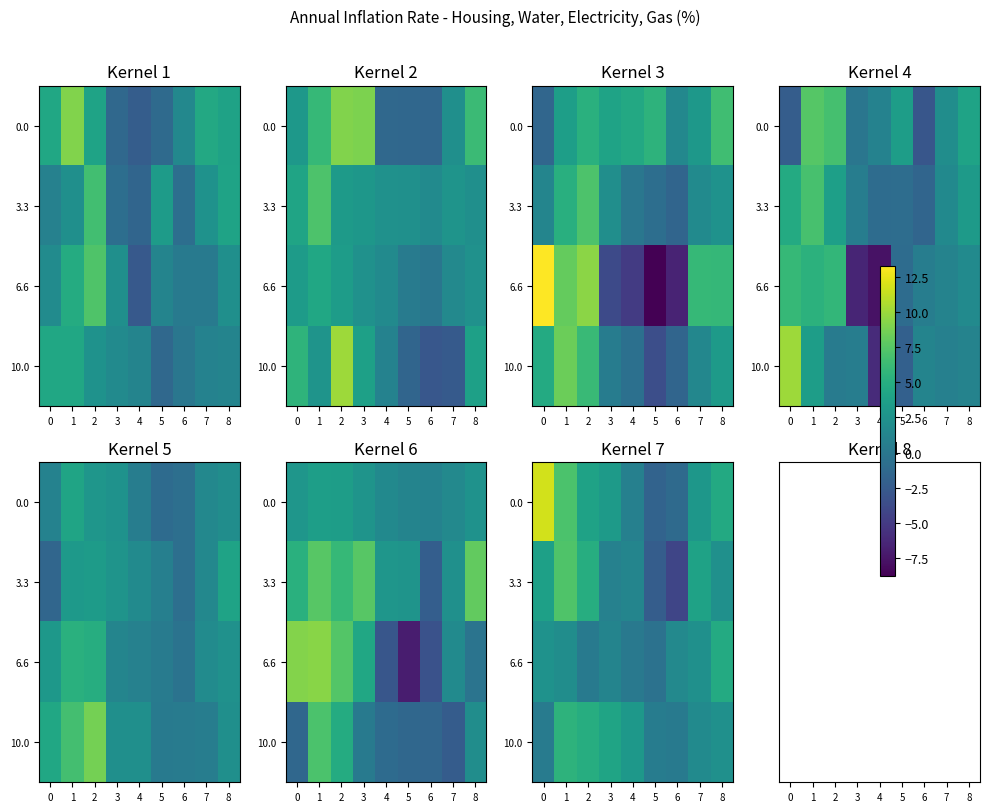

What is the total value across all series at 2?

14.1